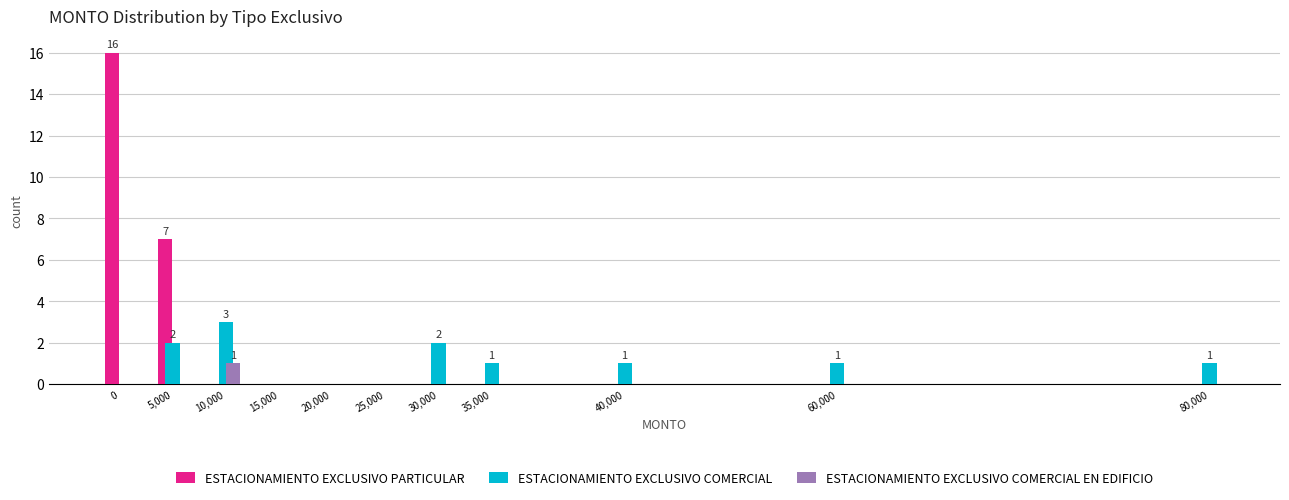

Where is ESTACIONAMIENTO EXCLUSIVO PARTICULAR nearest to the value 8?

5,000